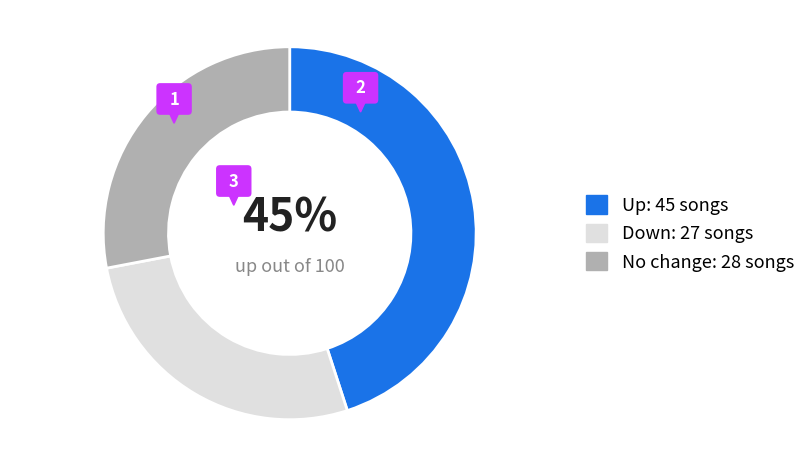

Does down represent more than half of the total?

No